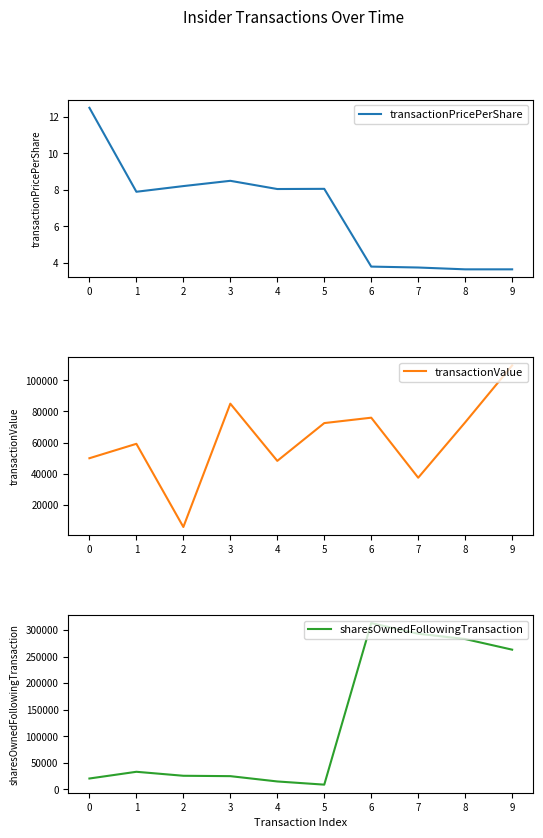

How many interior local peaks does the transactionPricePerShare series have?

2